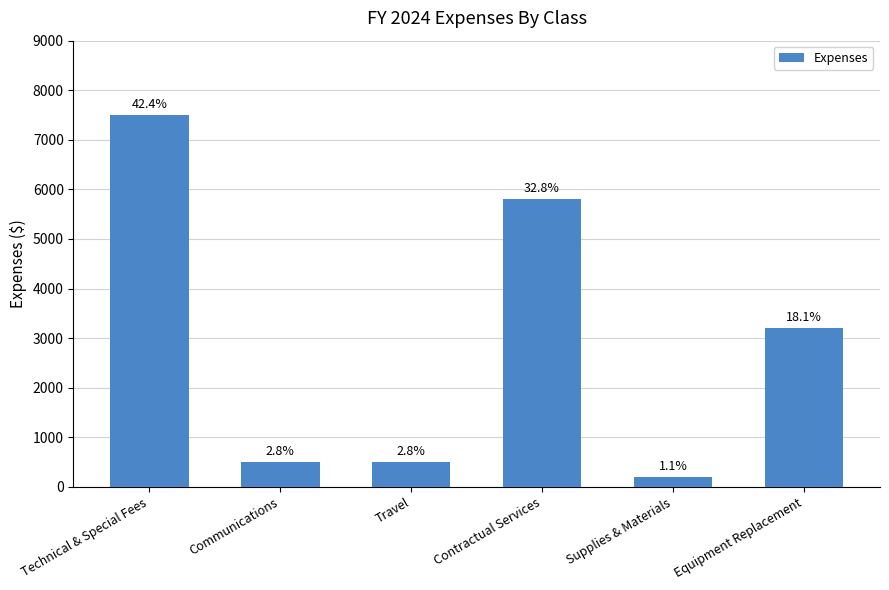

Does the chart contain stacked bars?

No